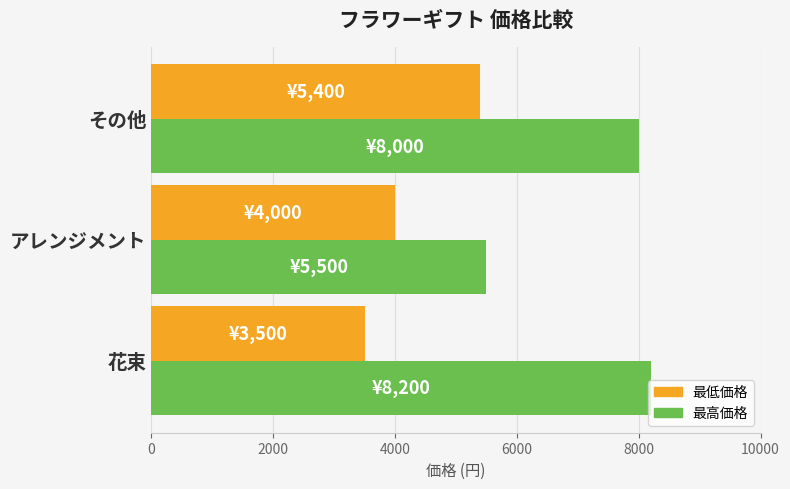

Which series has the largest total across all categories?

最高価格